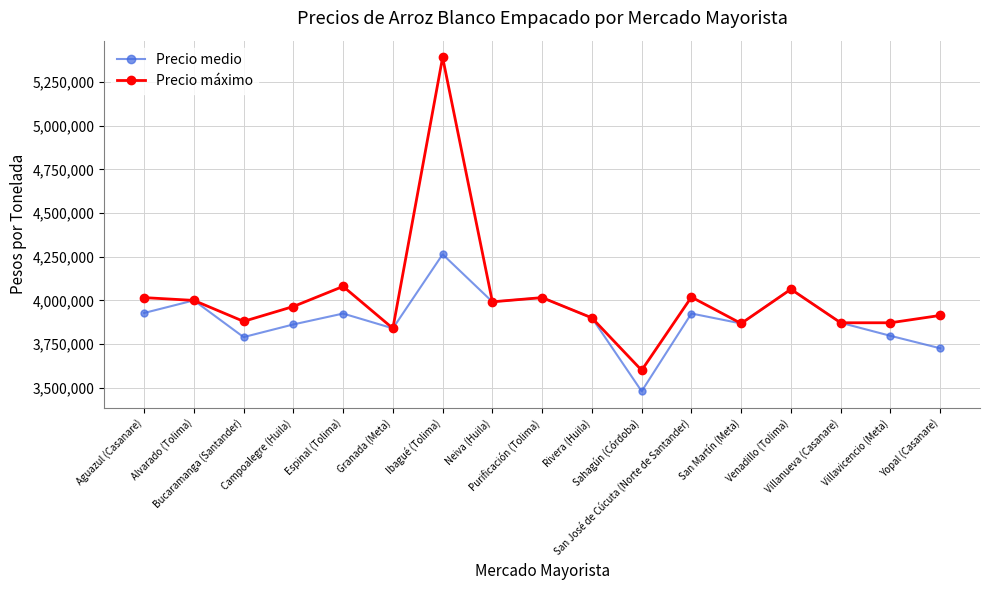

The value of Precio máximo at Sahagún (Córdoba) is 3600000. True or false?

True